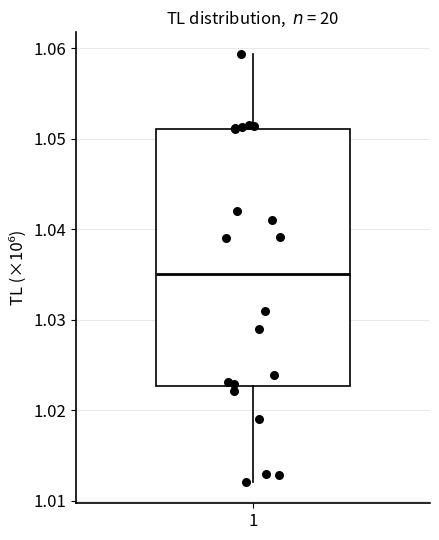

Where is the upper edge of the box at x = 1 on the y-axis? The values are not printed on the chart, so give them approximately, as read against the axis.

1.051